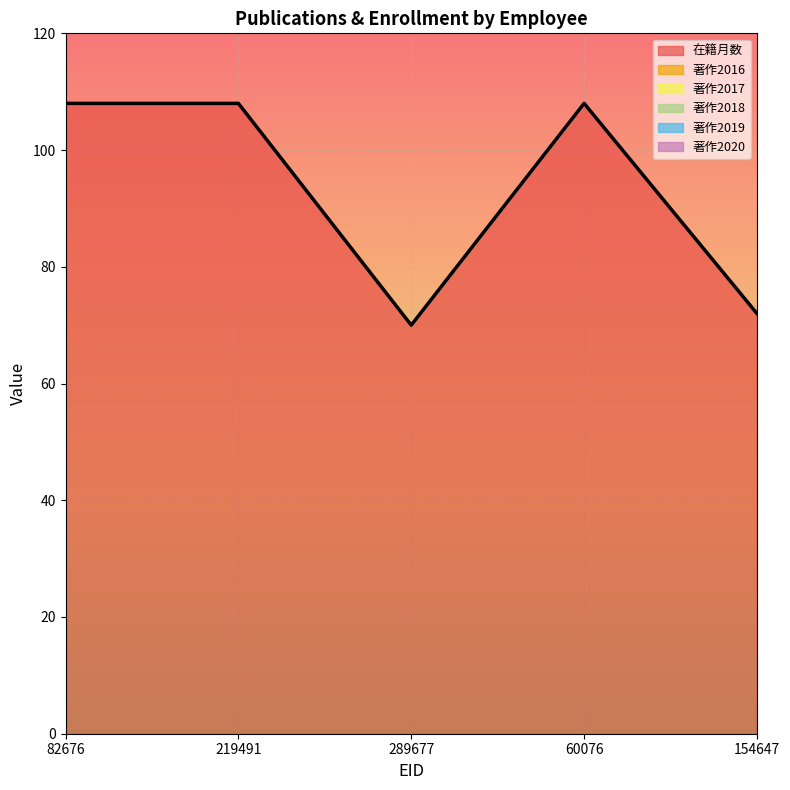

What is the label of the 1st point from the left?

82676